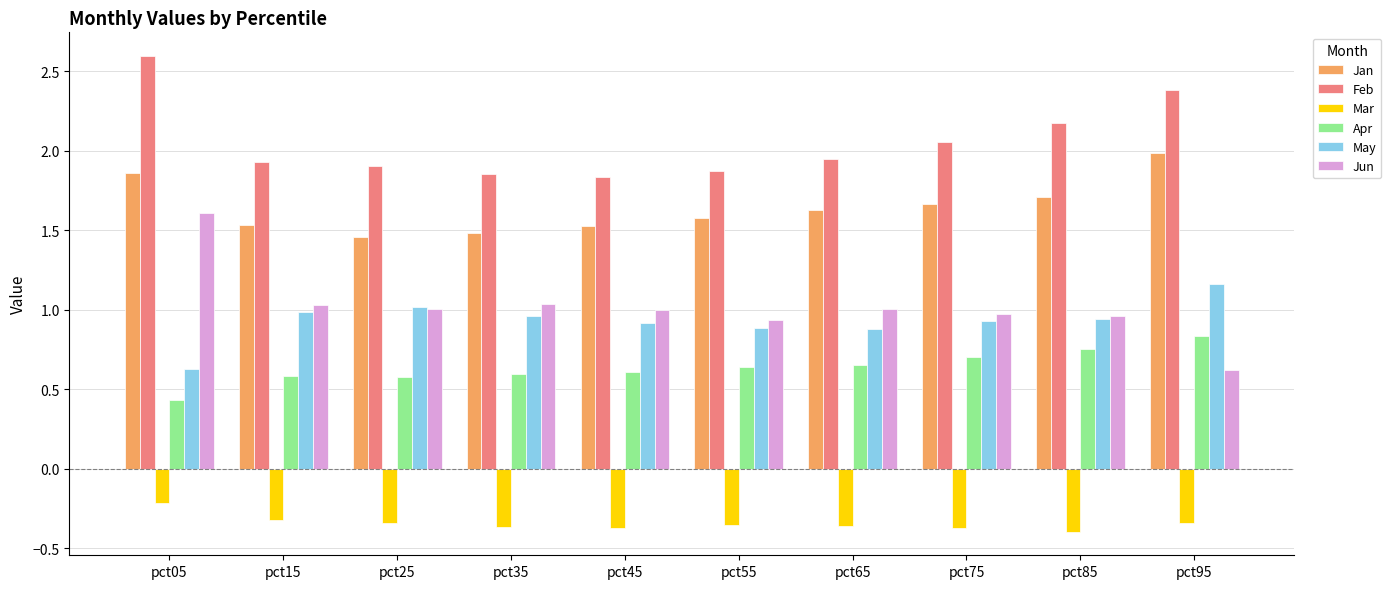

What is the highest value of the Feb series?

2.6